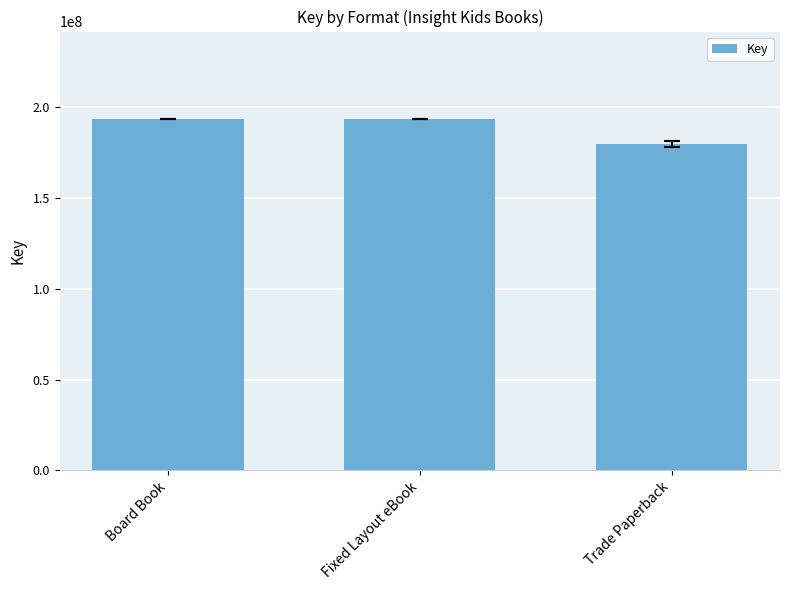

What is the ratio of the value at Fixed Layout eBook to the value at Board Book?

1.0